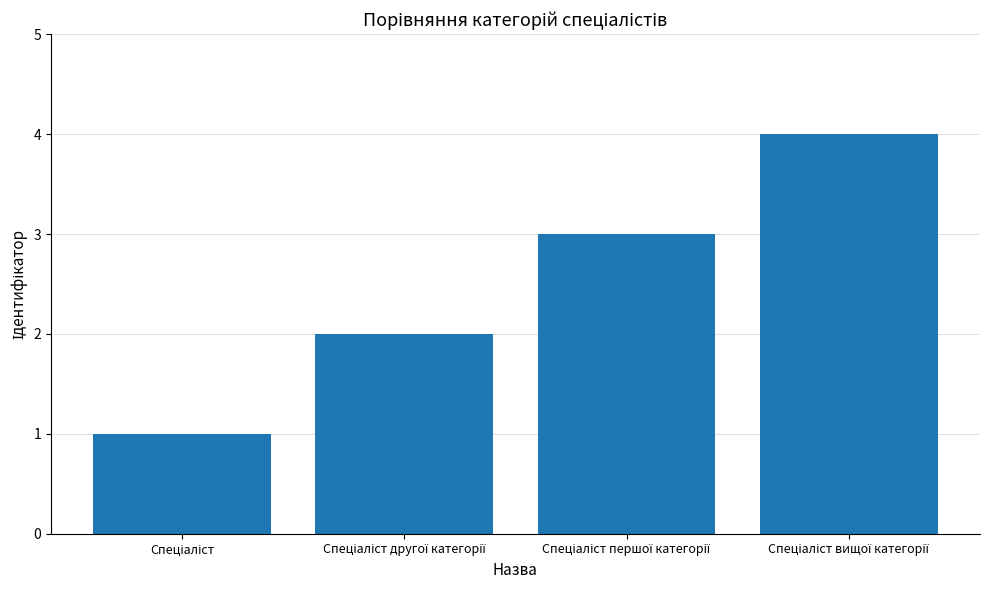

How many data points are less than 3?

2